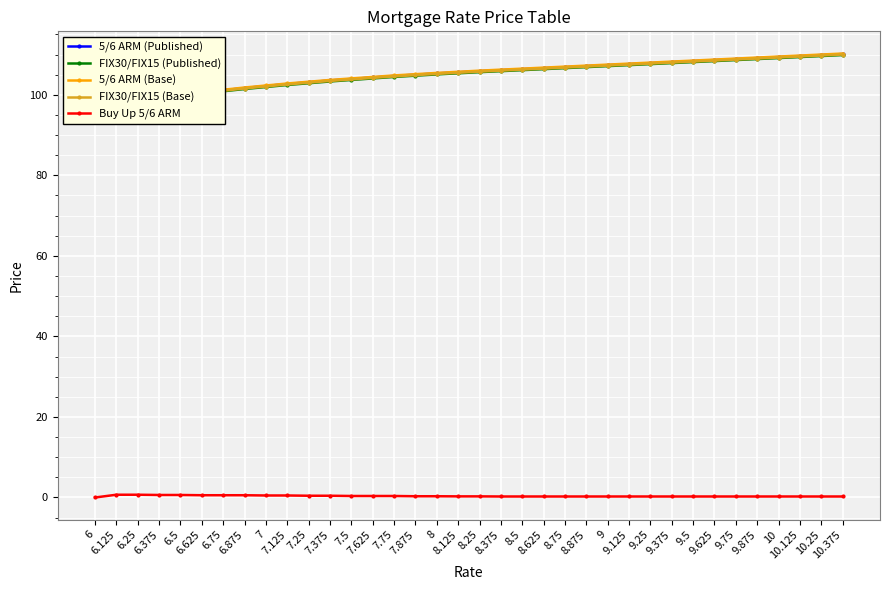

What is the sum of all 5/6 ARM (Base) values?

3785.9